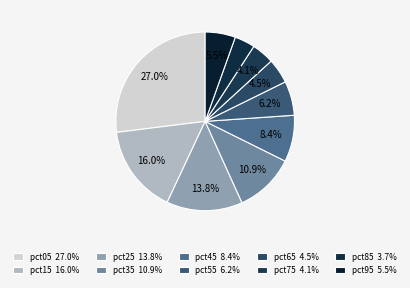

How many slices are in this pie chart?

10